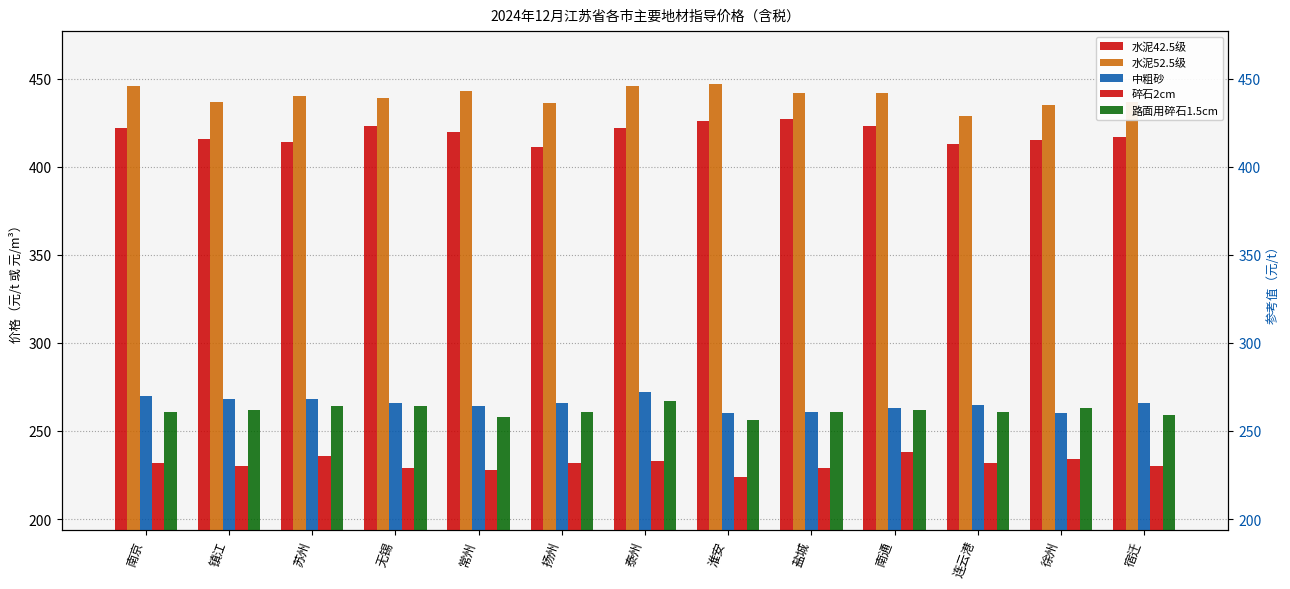

What is the maximum value for 路面用碎石1.5cm?

267